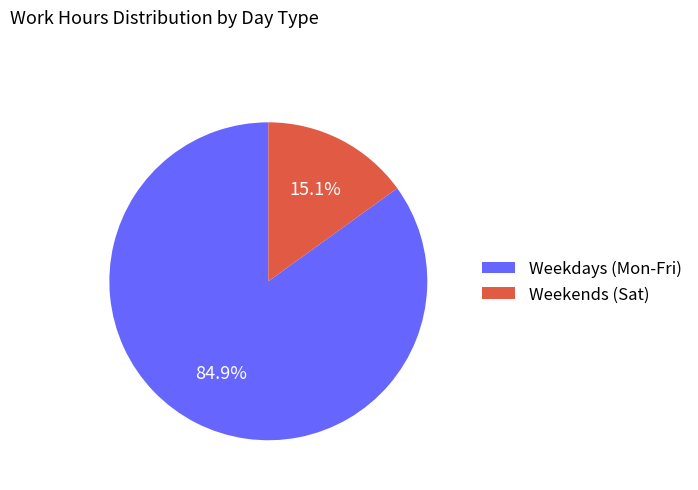

To the nearest percent, what is the average slice percentage?

50%